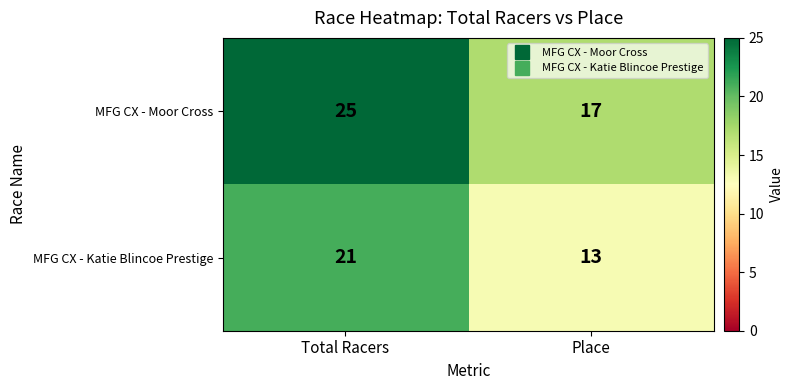

At Total Racers, list the series in order from smallest to largest.

MFG CX - Katie Blincoe Prestige, MFG CX - Moor Cross